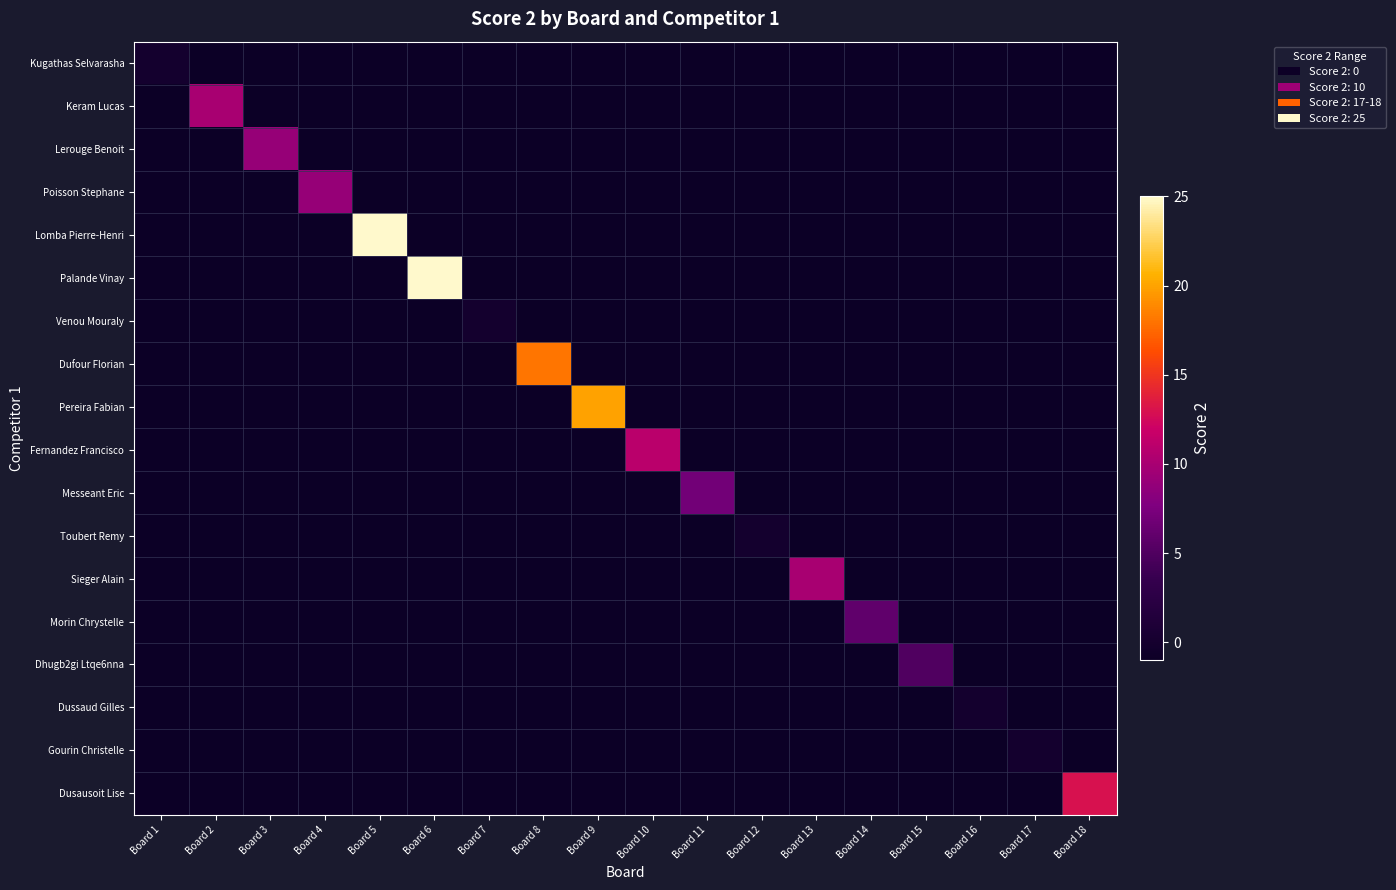

How many distinct data groups are displayed?

18